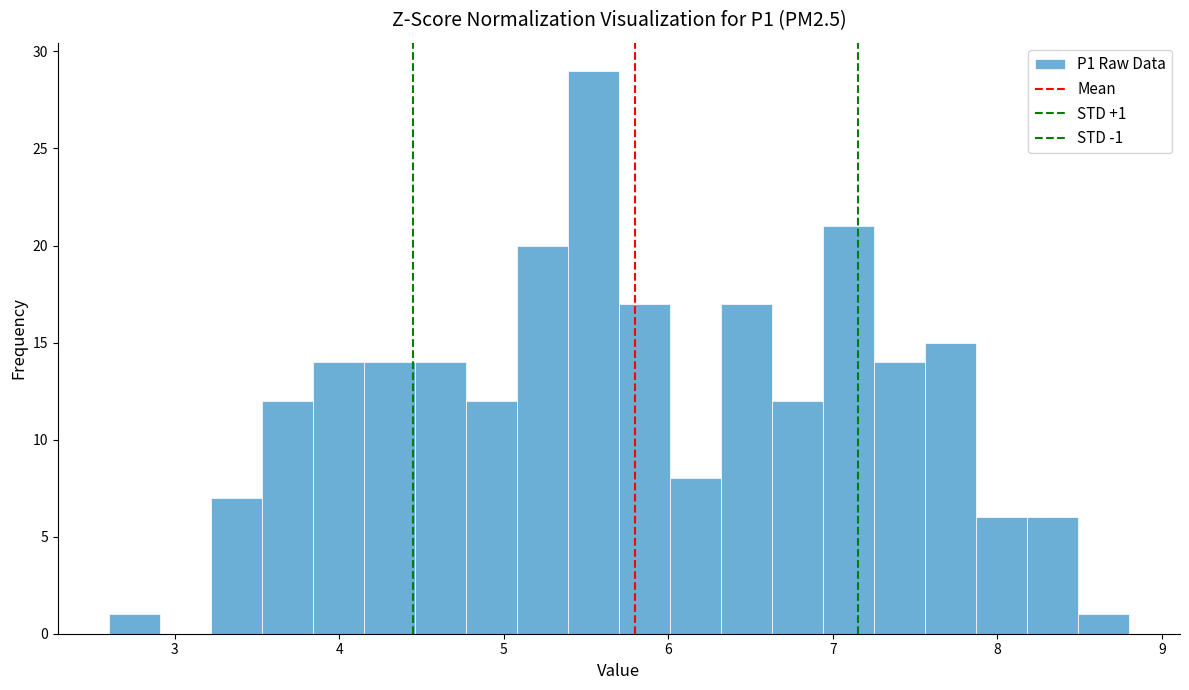

Read against the x-axis, roughly where is the centre of the tallest bar?

5.5